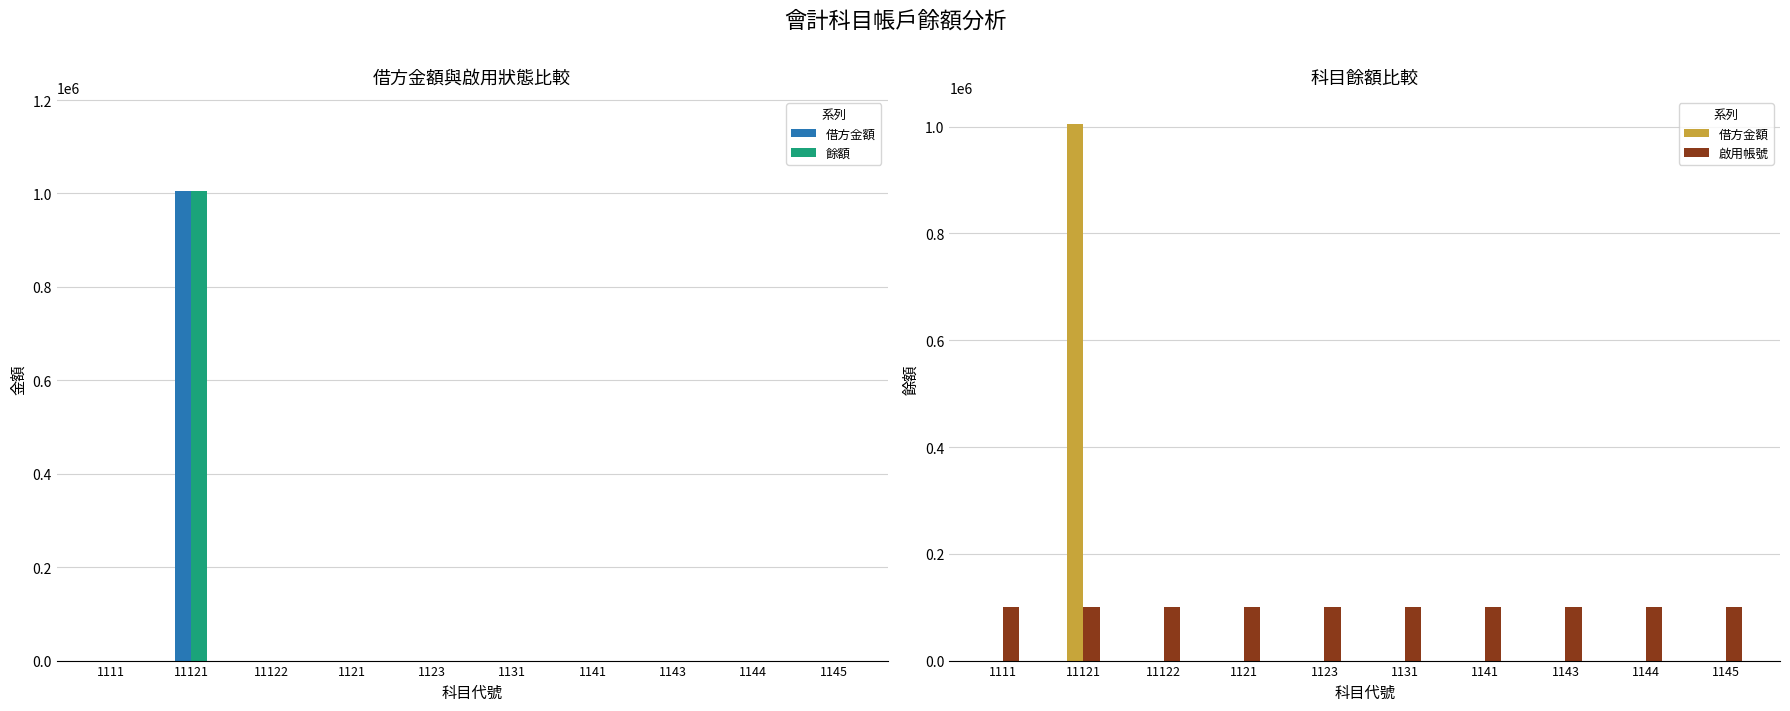

Is the value of 餘額 at 11121 greater than the value of 啟用帳號 at 1143?

Yes